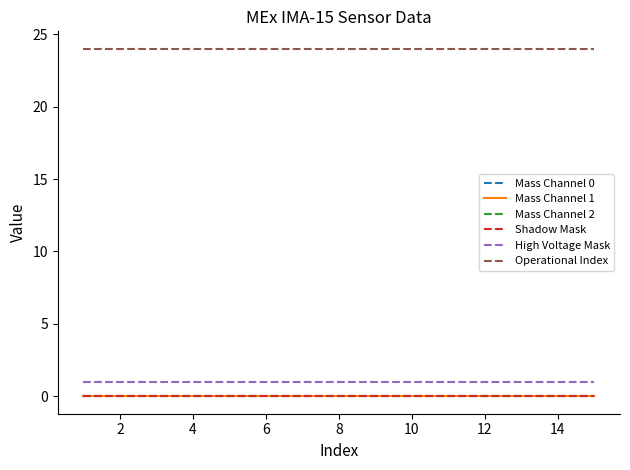

True or false: Operational Index has more than 1 interior local peaks.

False